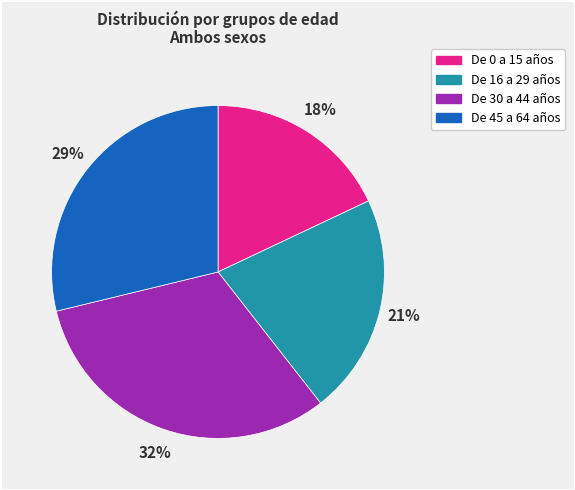

Rank the categories by value from highest to lowest.

De 30 a 44 años, De 45 a 64 años, De 16 a 29 años, De 0 a 15 años